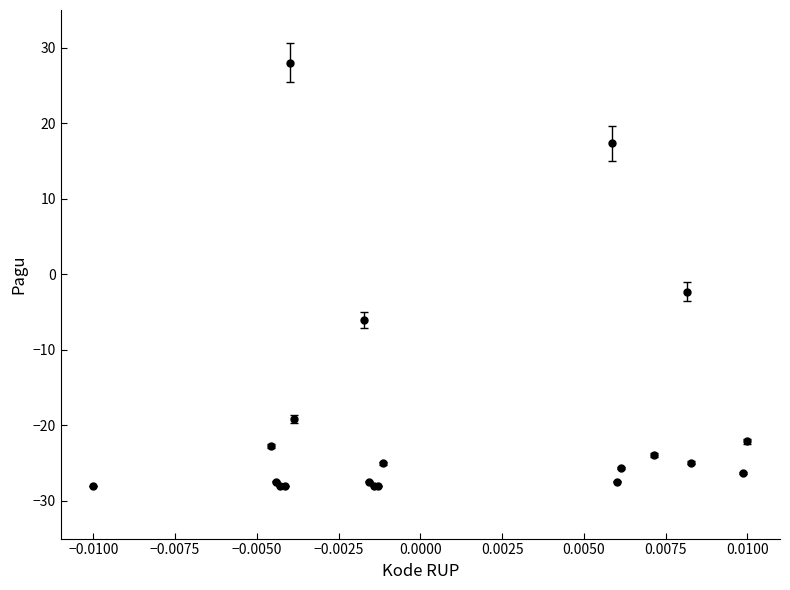

What is the maximum value shown in the chart?

28.0